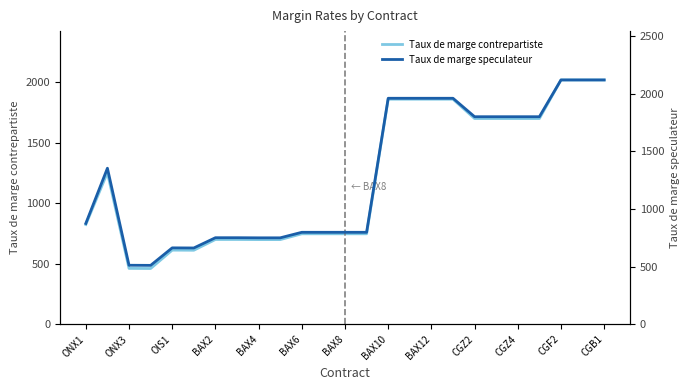

Reading right to left, transcribe all the data shown in this chart.

Taux de marge contrepartiste: 2019	2019	2019	1700	1700	1700	1700	1860	1860	1860	1860	747	747	747	747	699	699	700	700	611	612	460	461	1253	824
Taux de marge speculateur: 2119	2119	2119	1800	1800	1800	1800	1960	1960	1960	1960	797	797	797	797	749	749	750	750	661	662	510	511	1353	874